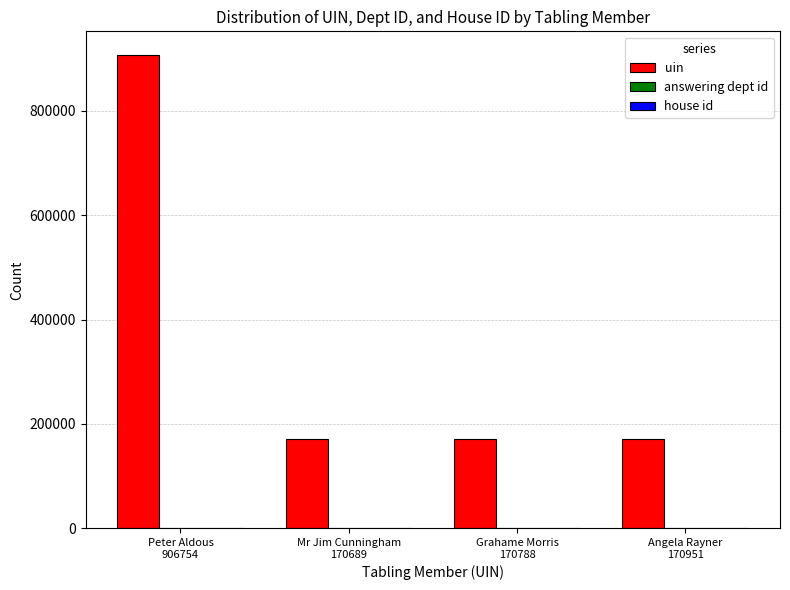

The value of uin at Mr Jim Cunningham
170689 is 170689. True or false?

True